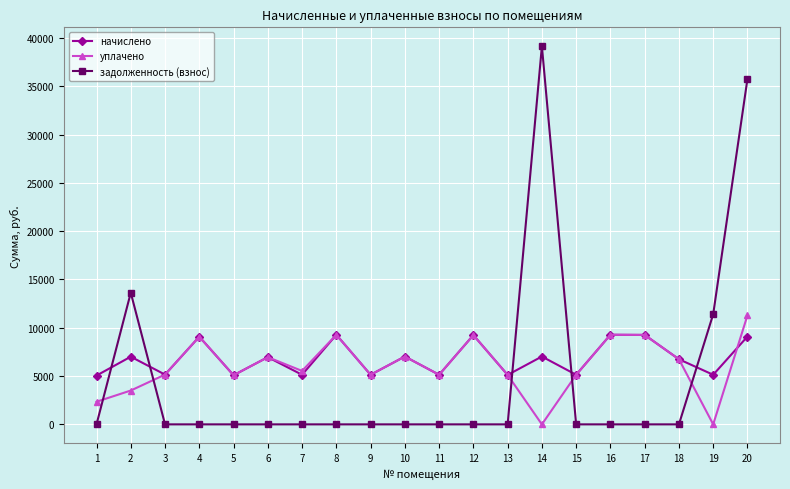

After their last crossing, which series has the higher values: начислено or уплачено?

уплачено